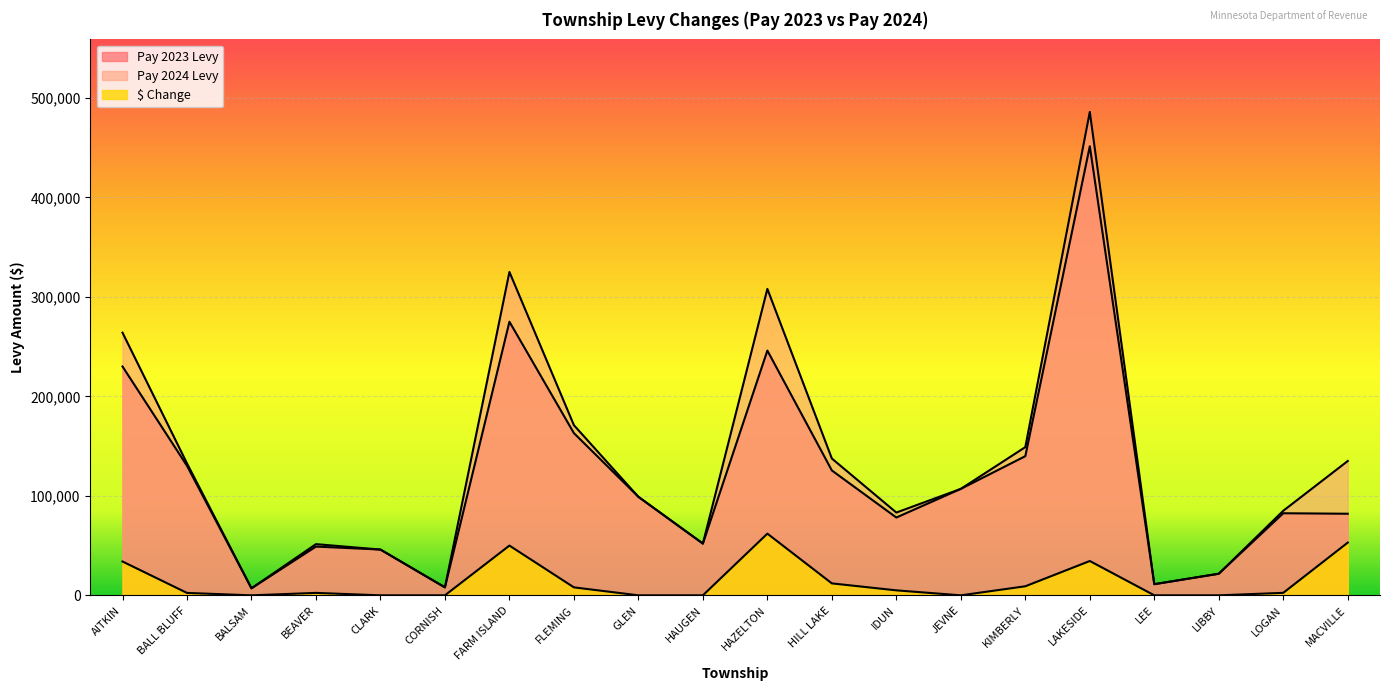

Between LOGAN and IDUN, which is larger?

LOGAN